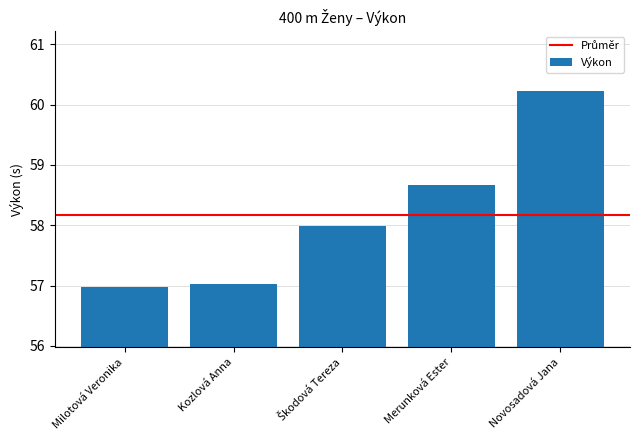

Reading left to right, transcribe all the data shown in this chart.

57.0	57.0	58.0	58.7	60.2